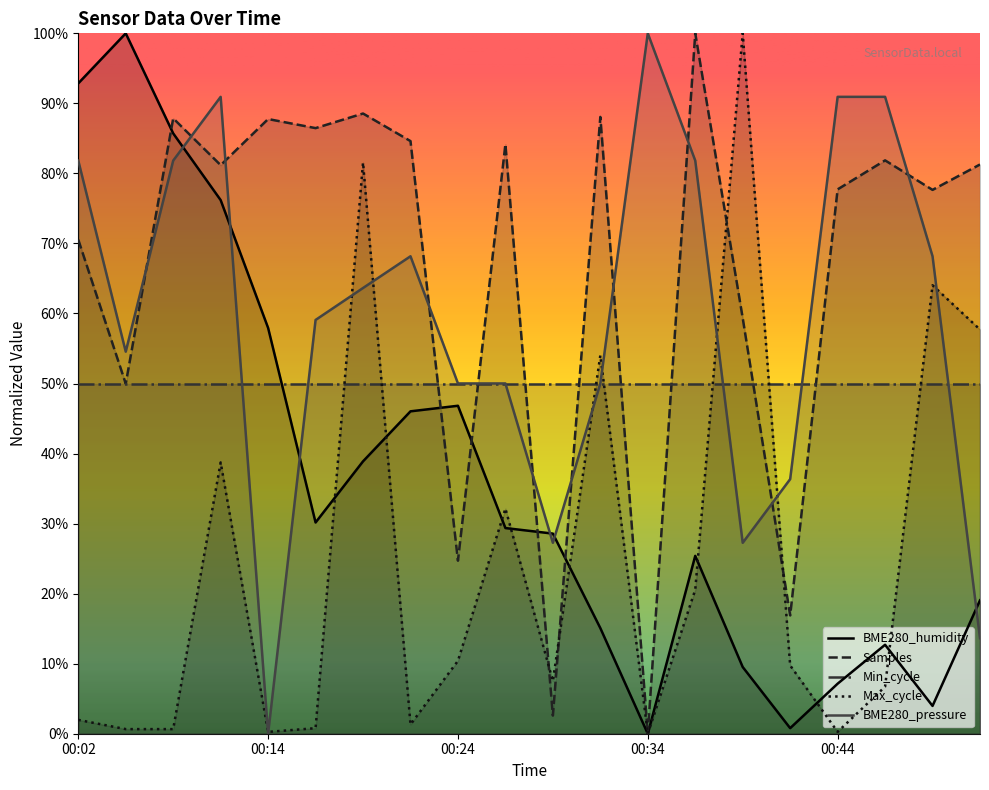

Is the value of Max_cycle at 00:51 greater than the value of Samples at 00:41?

Yes